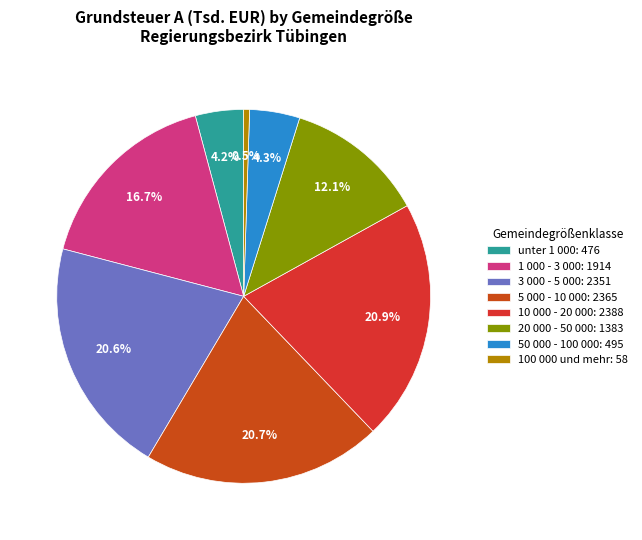

Which category has the biggest portion of the pie?

10 000 - 20 000